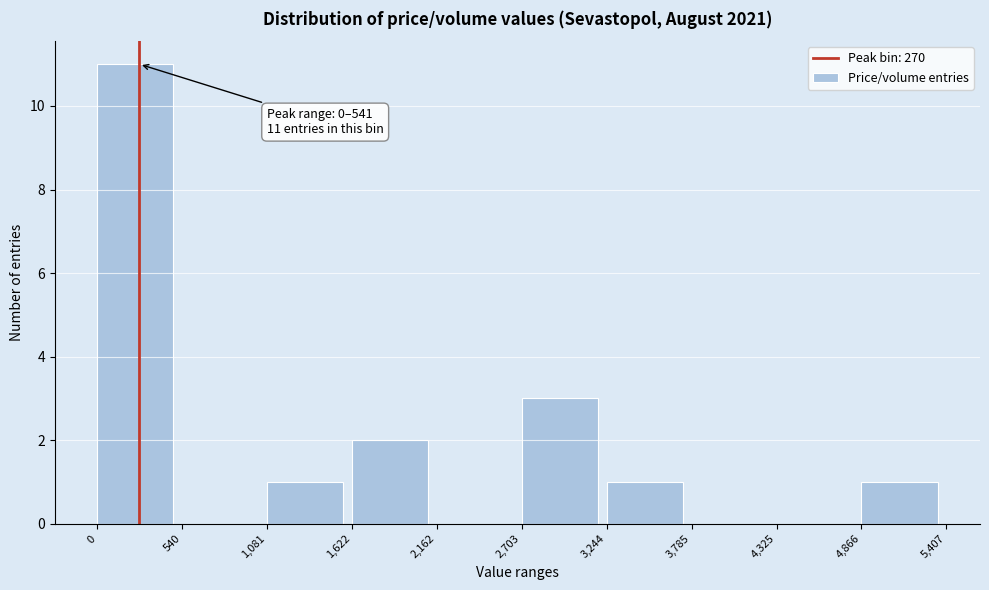

Which range on the x-axis has the tallest bar?

0 to 540